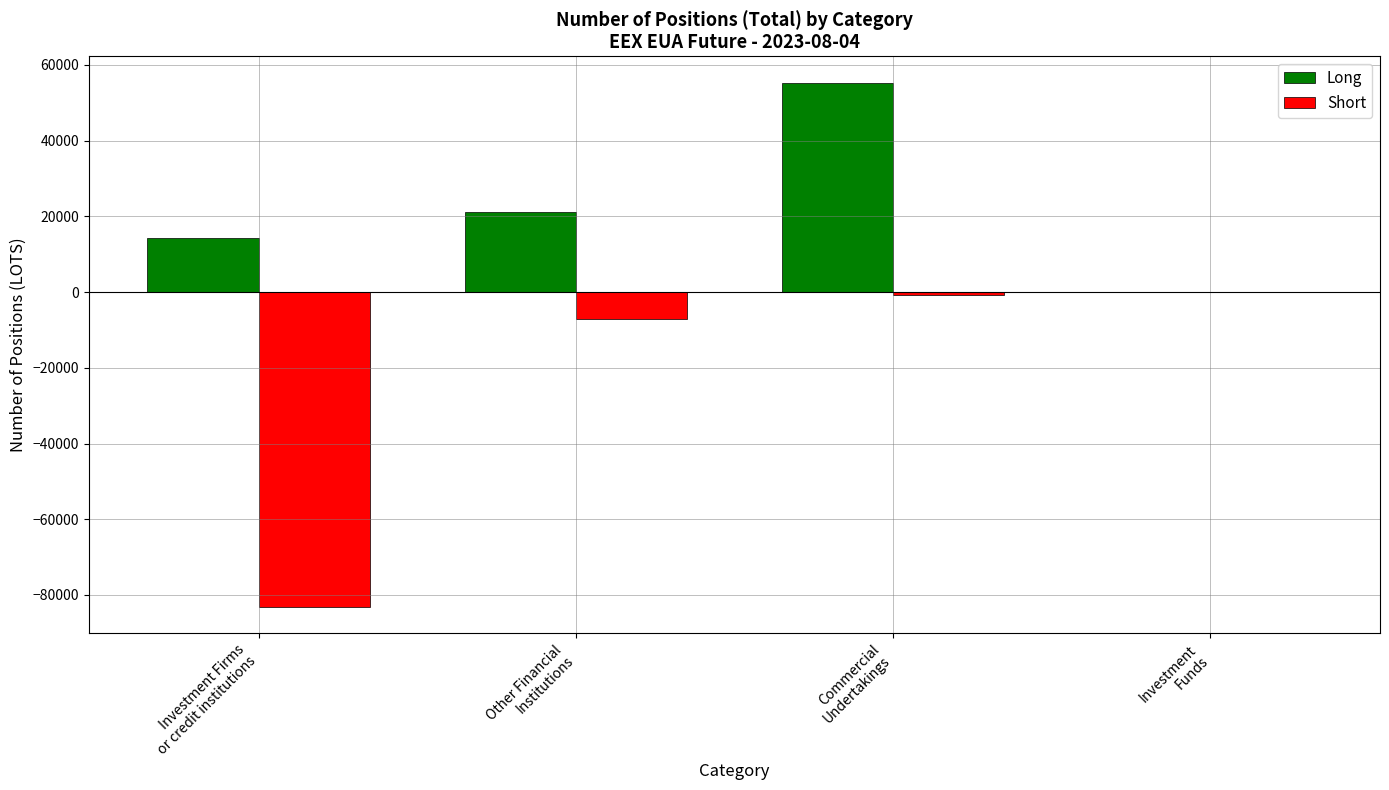

Count the number of categories in the chart.

4